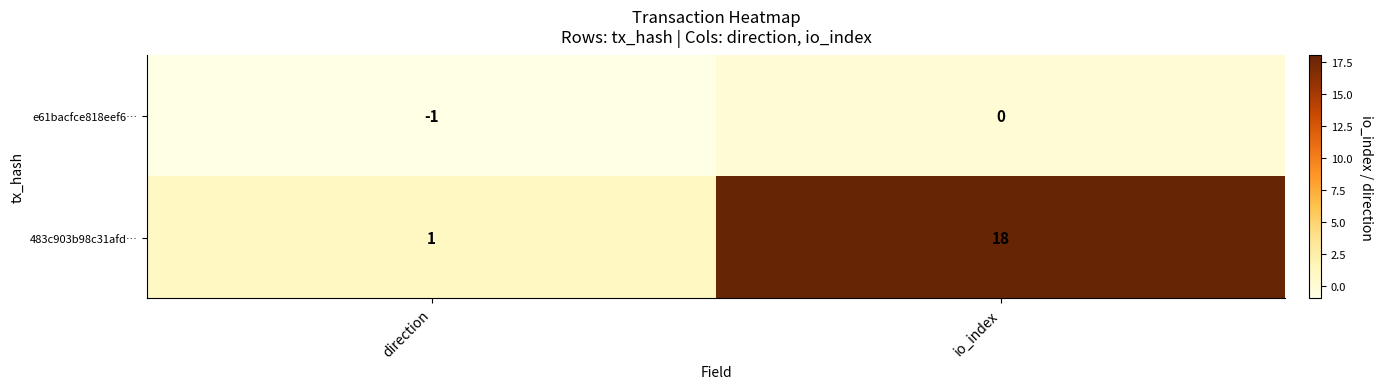

True or false: 483c903b98c31afd… has a value of 1 at direction.

True